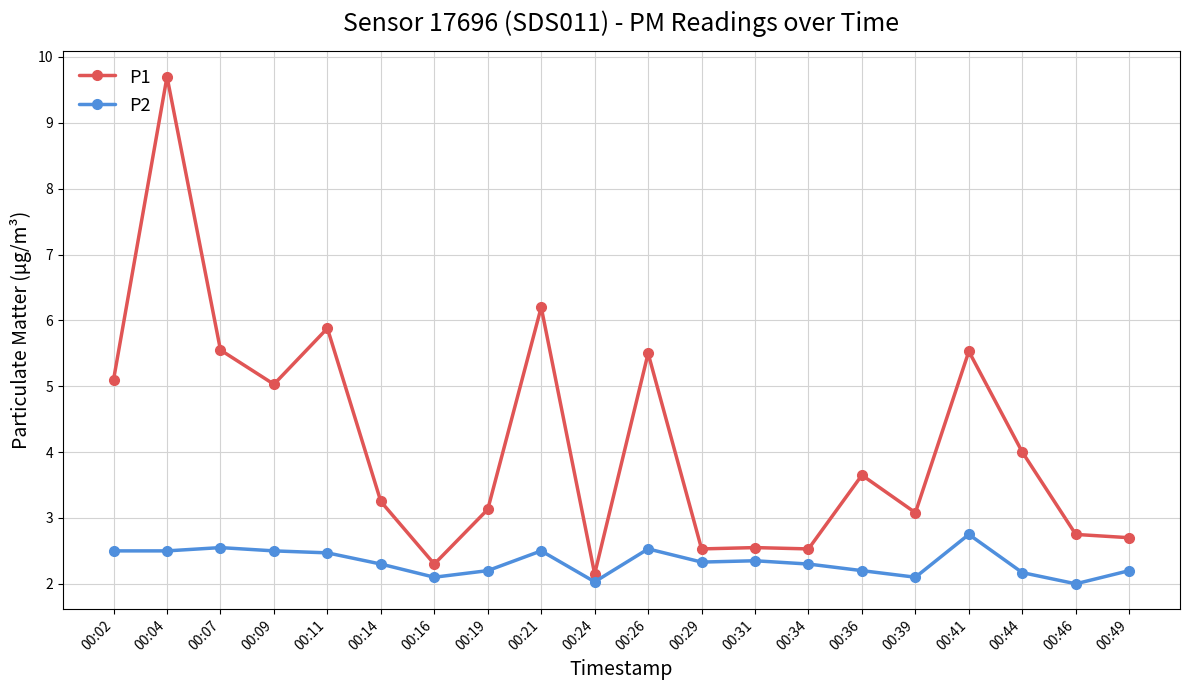

What is the value of the P2 point at the 8th from the left?

2.2